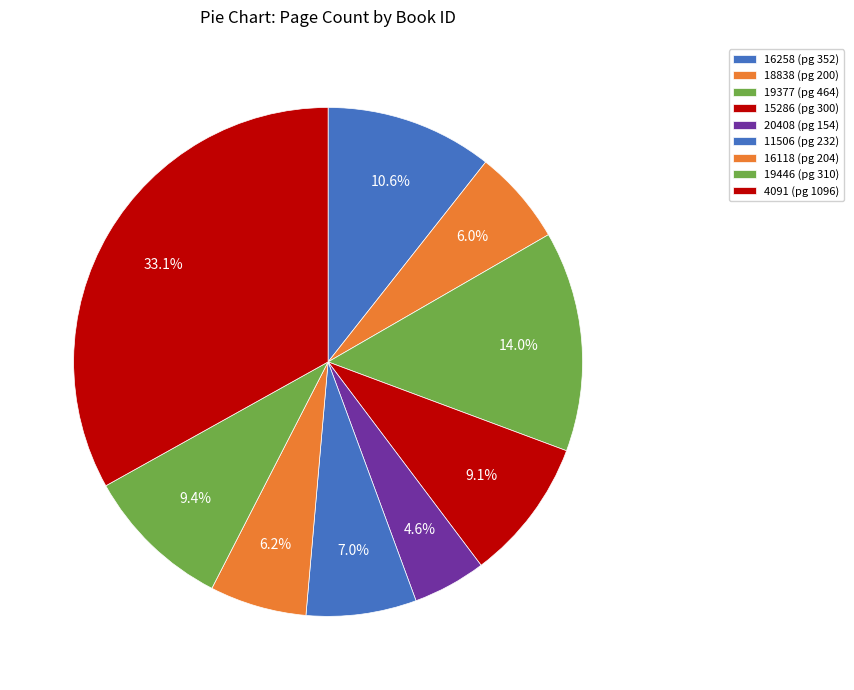

True or false: 20408 accounts for 5% of the total.

True